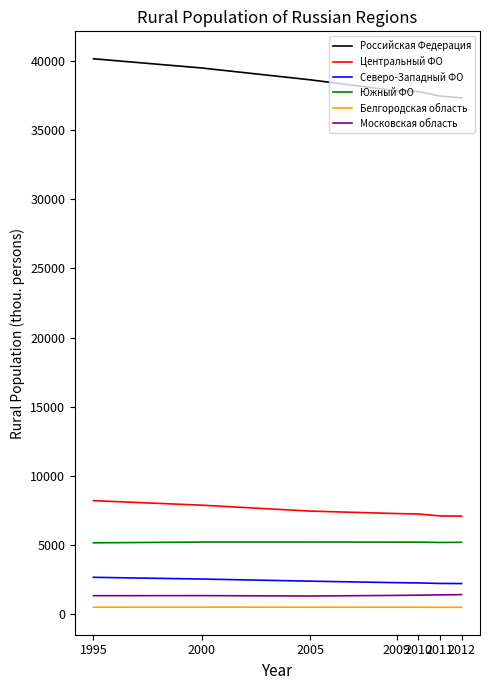

What is the difference between the Белгородская область values at 2011 and 2010?

4